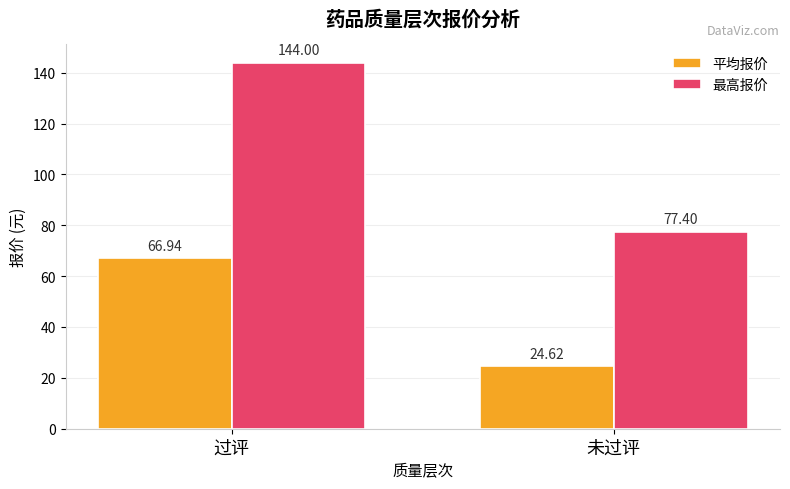

At which category does the chart reach its peak across all series?

过评